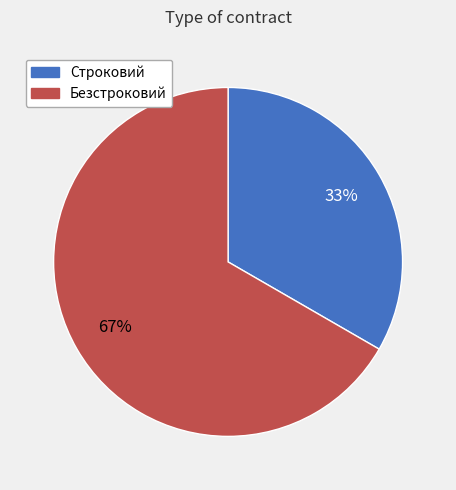

Does any single category account for the majority?

Yes